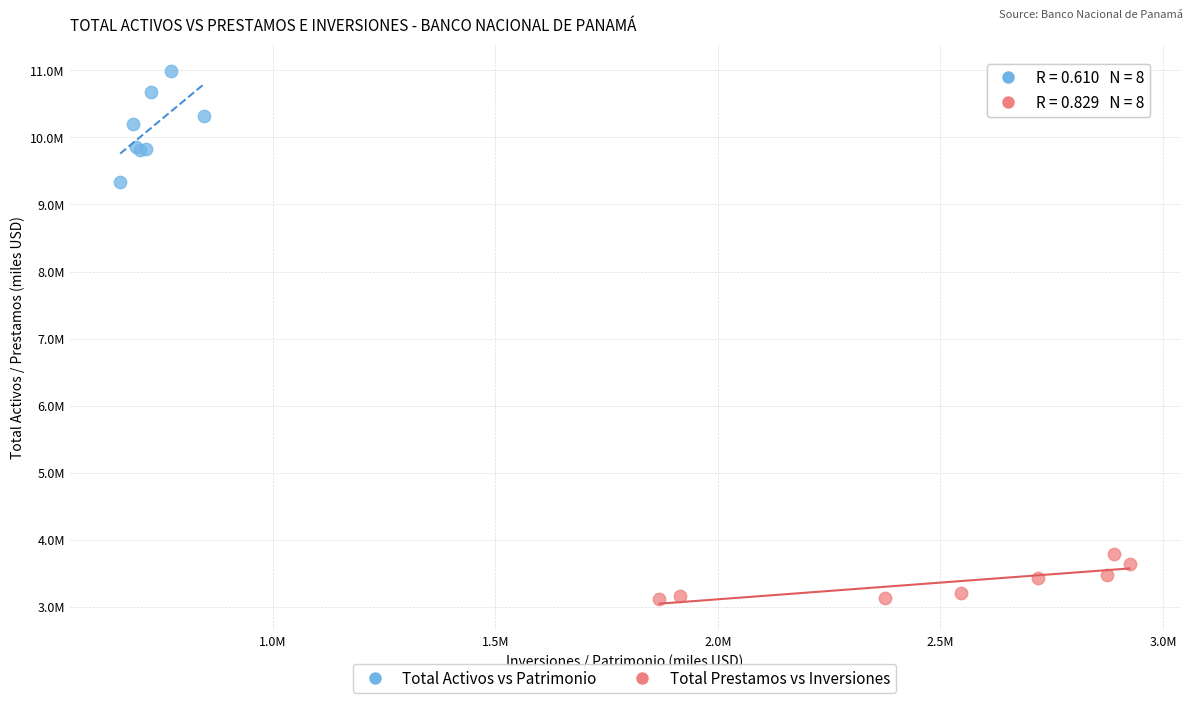

What are all the series names shown in the legend?

Total Activos vs Patrimonio, Total Prestamos vs Inversiones